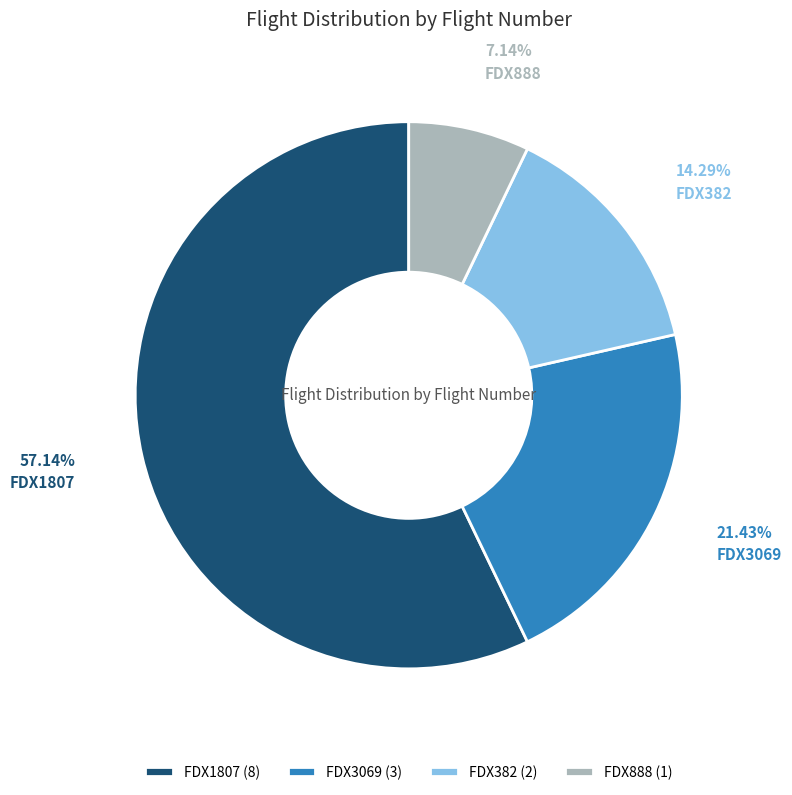

Approximately how many times larger is the value at FDX382 compared to FDX3069?

0.7